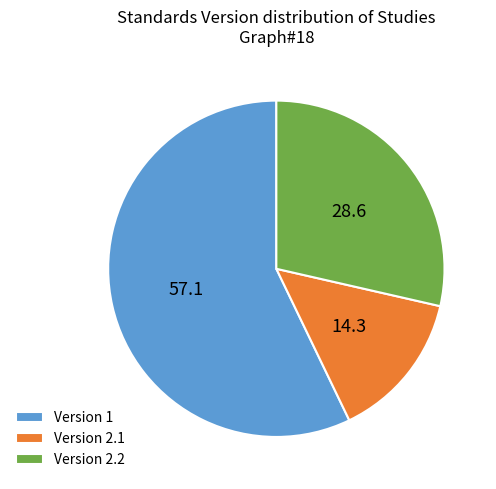

Which has a higher value, Version 1 or Version 2.1?

Version 1